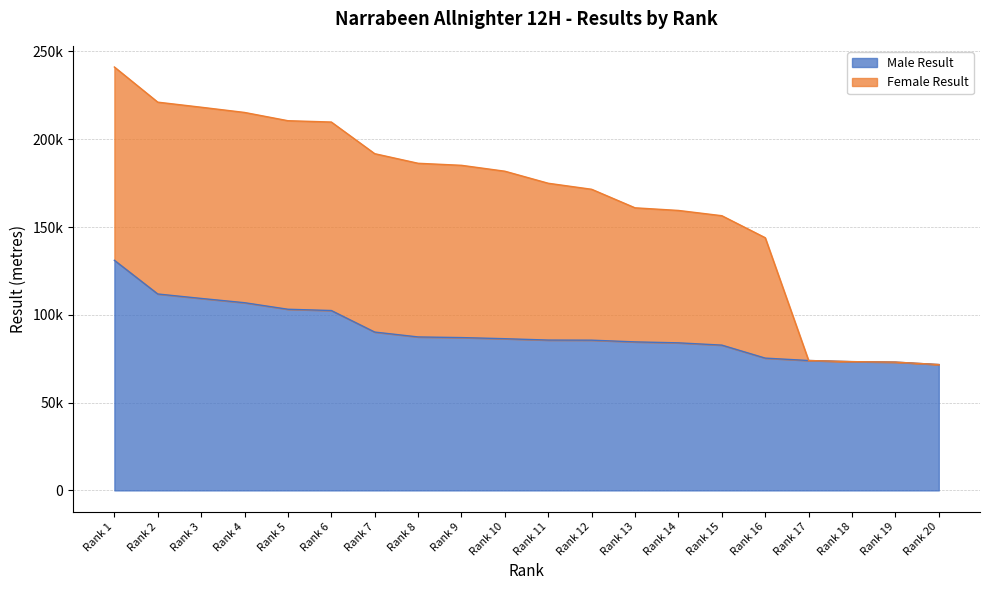

What is the difference between the maximum and second lowest values in the Male Result series?

57997